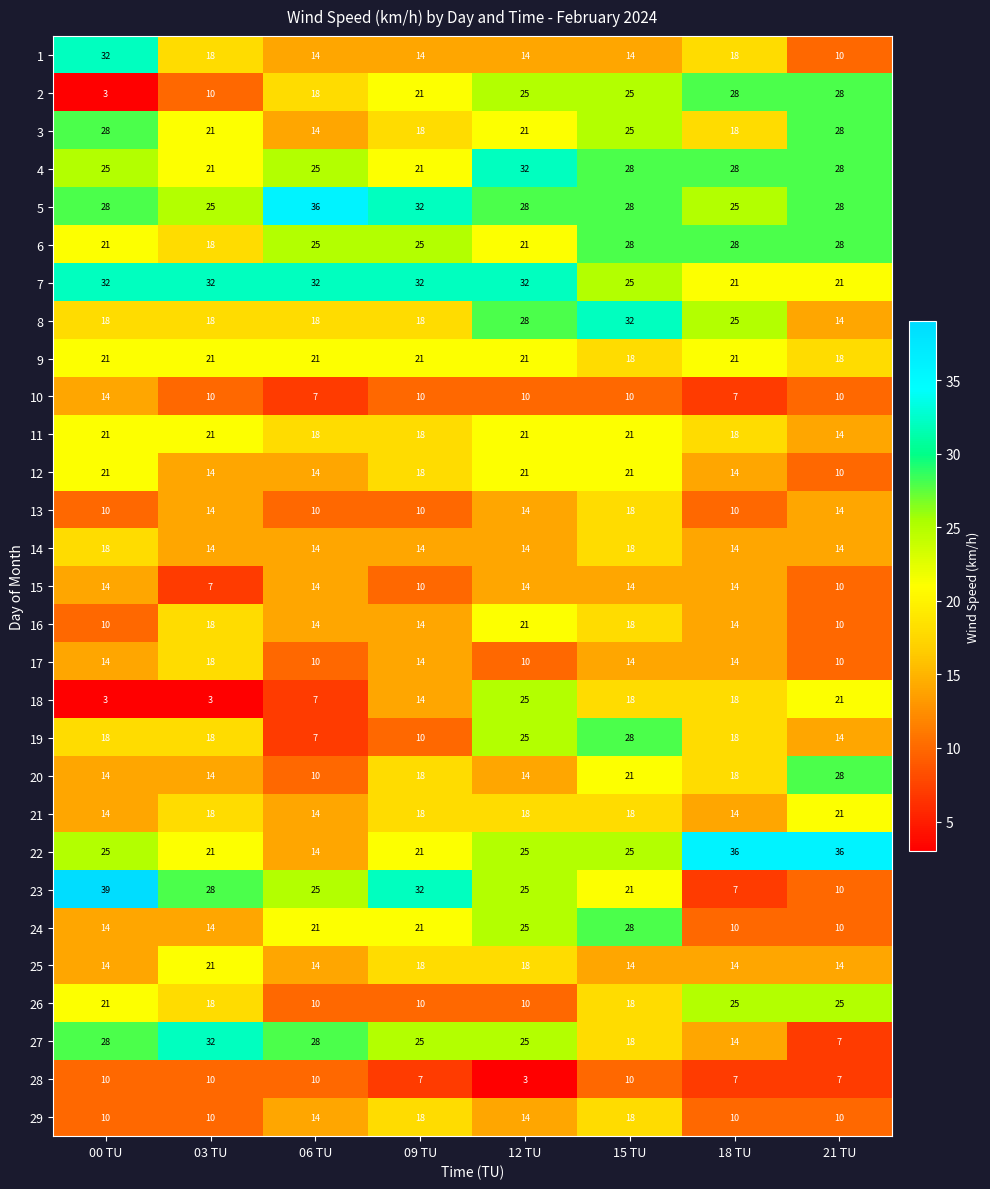

Which series has the largest range (max minus min)?

23